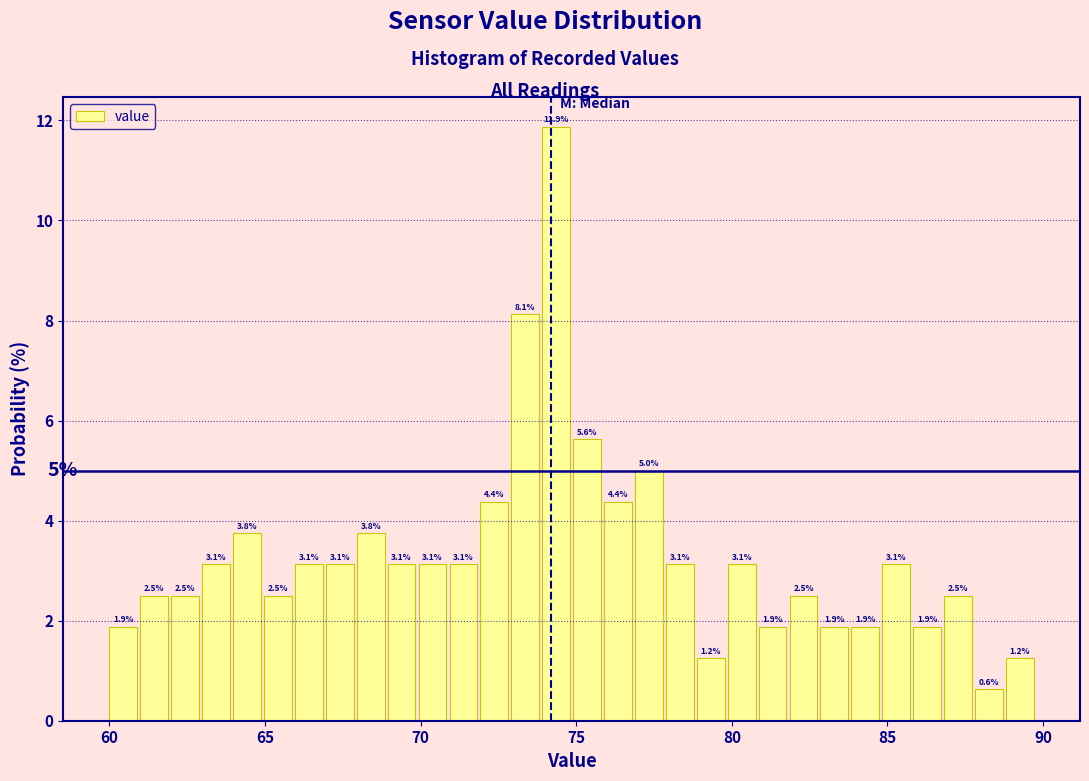

Around what value on the x-axis is the tallest bar? Give the approximate position of its centre, as read against the axis.

74.5